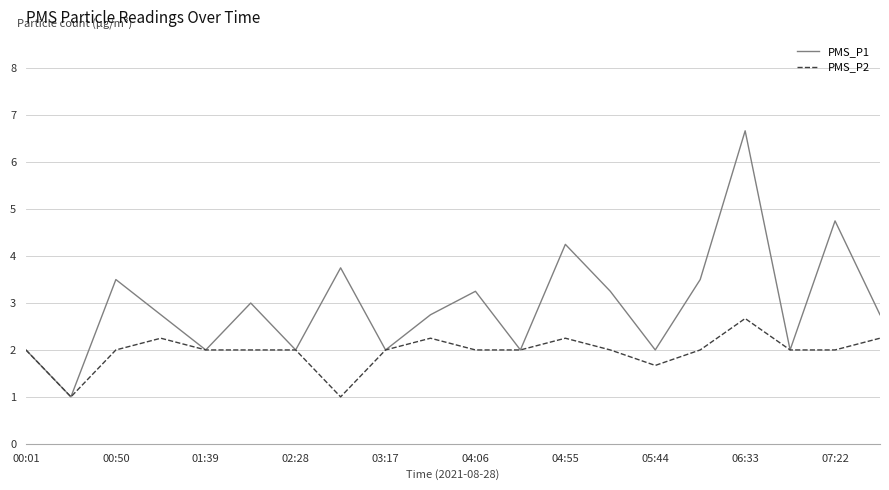

Which series has the largest total across all categories?

PMS_P1